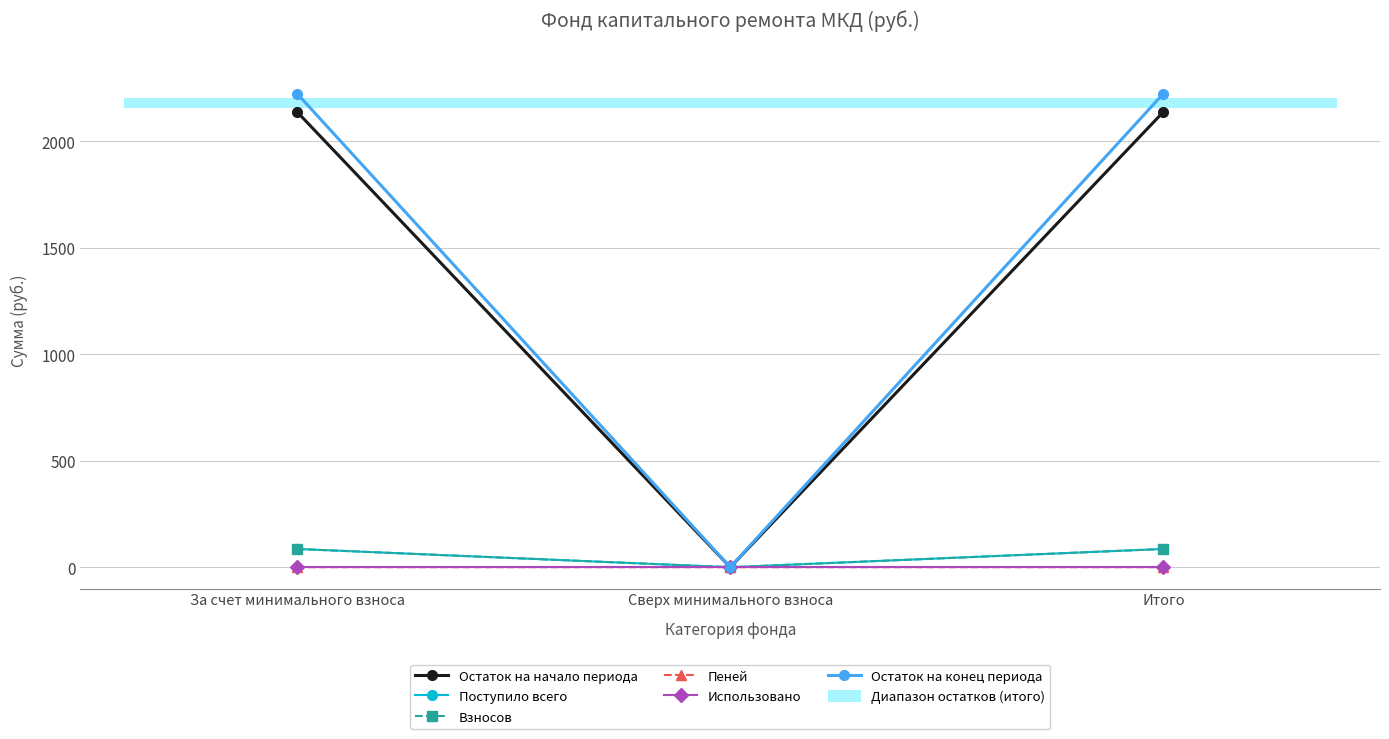

Reading left to right, extract all data points from this chart.

Остаток на начало периода: 2138.9	0.0	2138.9
Поступило всего: 85.8	0.0	85.8
Взносов: 85.6	0.0	85.6
Пеней: 0.1	0.0	0.1
Использовано: 0.0	0.0	0.0
Остаток на конец периода: 2224.7	0.0	2224.7